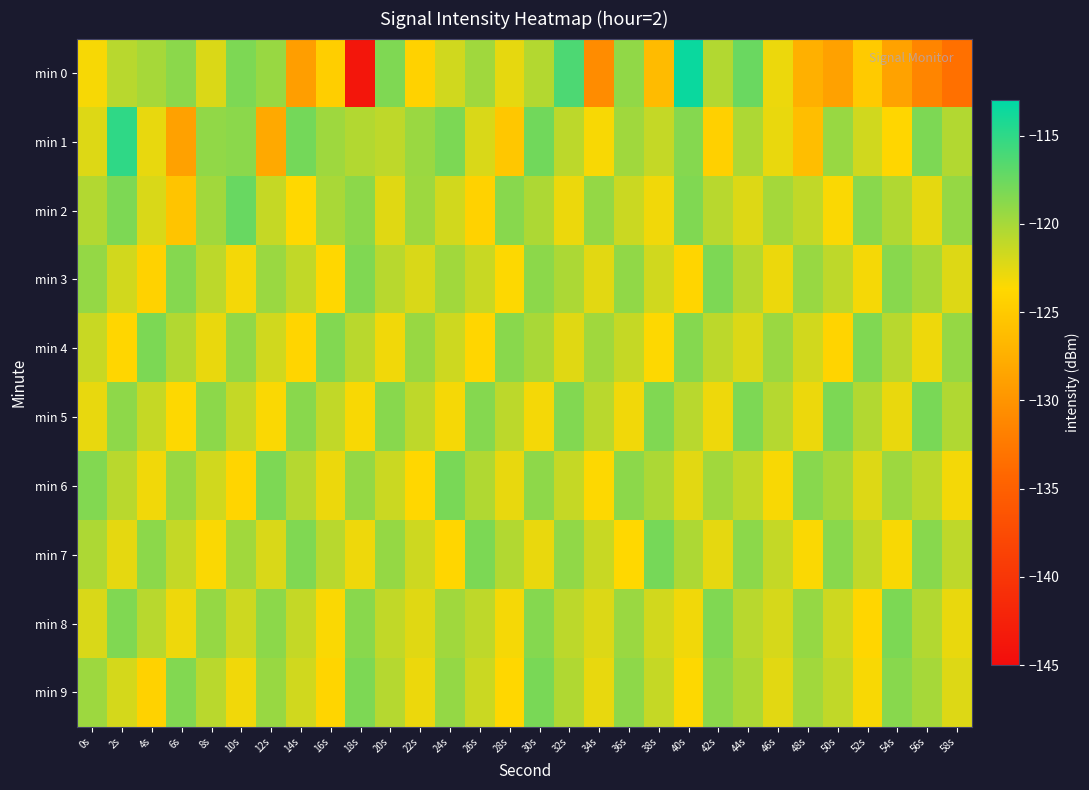

At which category does the chart reach its minimum across all series?

18s